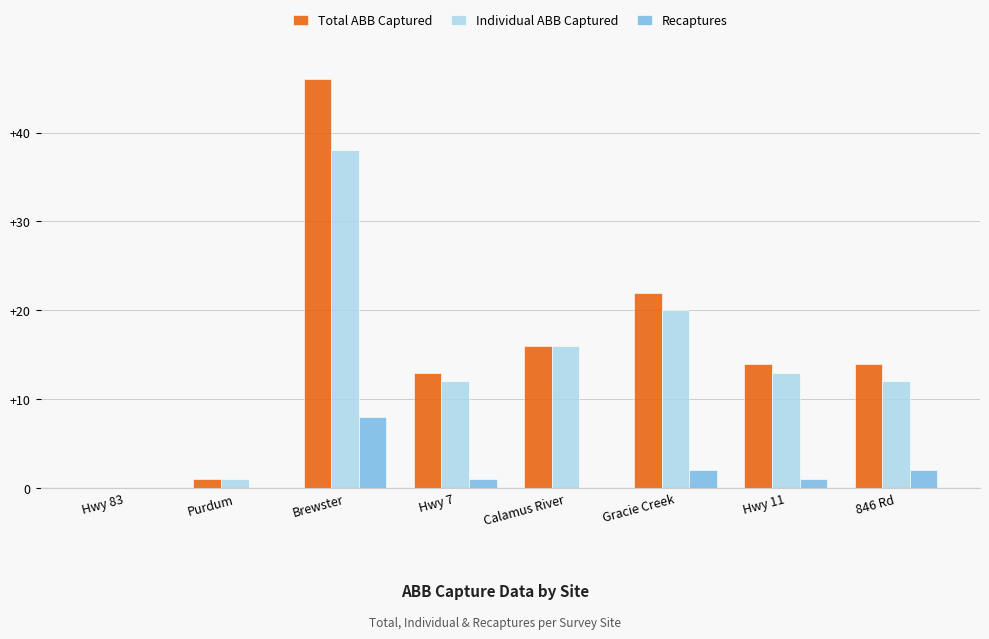

What is the greatest value displayed?

46